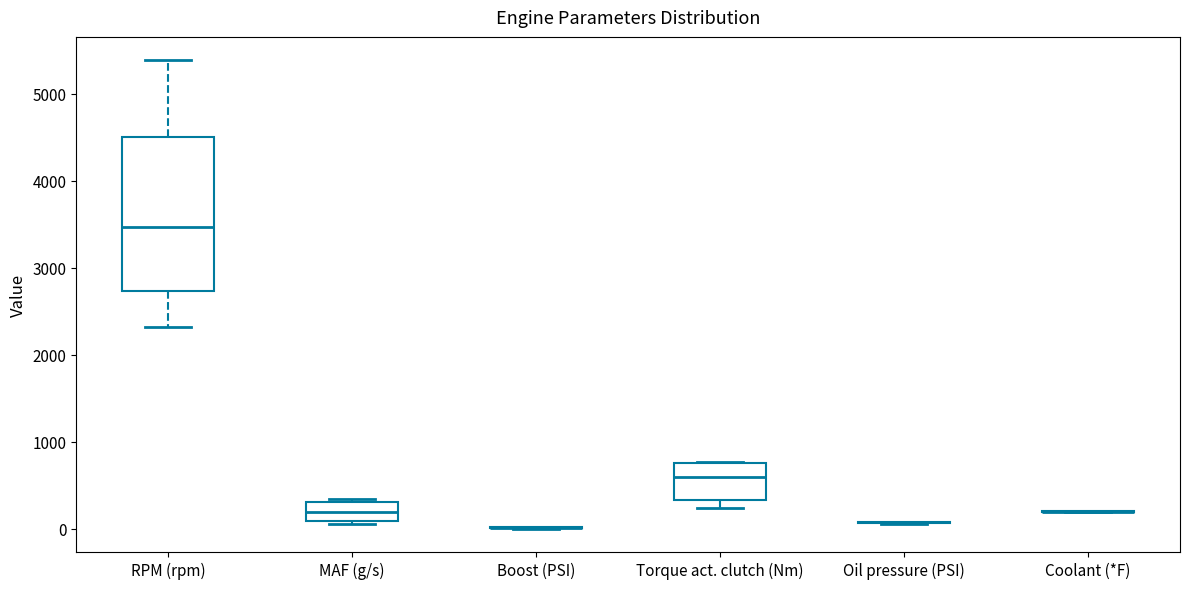

Which box is the tallest, from its lower edge to its upper edge?

RPM (rpm)